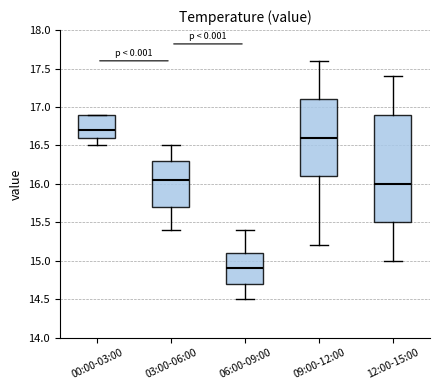

Reading left to right, read every box against the y-axis: the position of its median line, the range the box covers, and the ends of its whiskers. The values are not printed on the chart, so give them approximately, as read against the axis.

00:00-03:00: median 16.70, box 16.60 to 16.90, whiskers 16.50 to 16.90
03:00-06:00: median 16.05, box 15.70 to 16.30, whiskers 15.40 to 16.50
06:00-09:00: median 14.90, box 14.70 to 15.10, whiskers 14.50 to 15.40
09:00-12:00: median 16.60, box 16.10 to 17.10, whiskers 15.20 to 17.60
12:00-15:00: median 16.00, box 15.50 to 16.90, whiskers 15.00 to 17.40